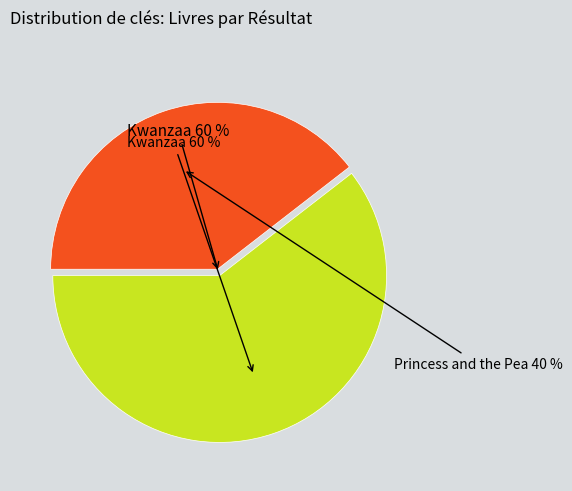

To the nearest percent, what is the average slice percentage?

50%